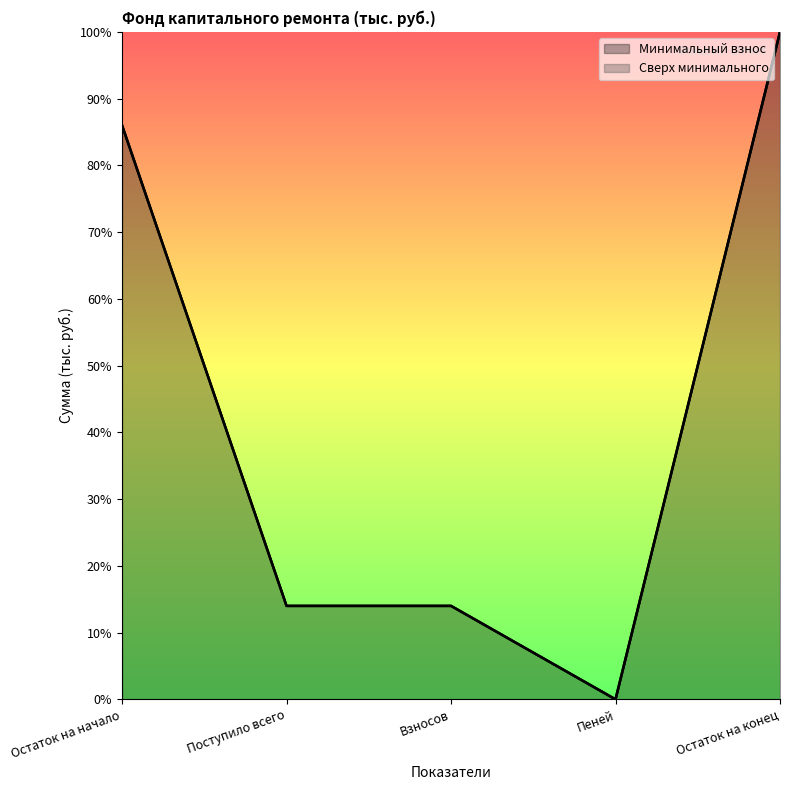

Reading left to right, what are all the values shown in this chart?

Остаток на начало=86.0	Поступило всего=14.0	Взносов=14.0	Пеней=0.0	Остаток на конец=100.0